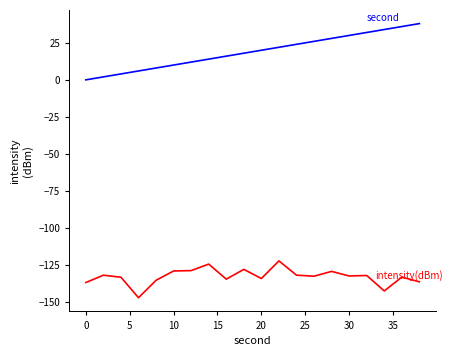

What is the smallest value displayed?

-147.2